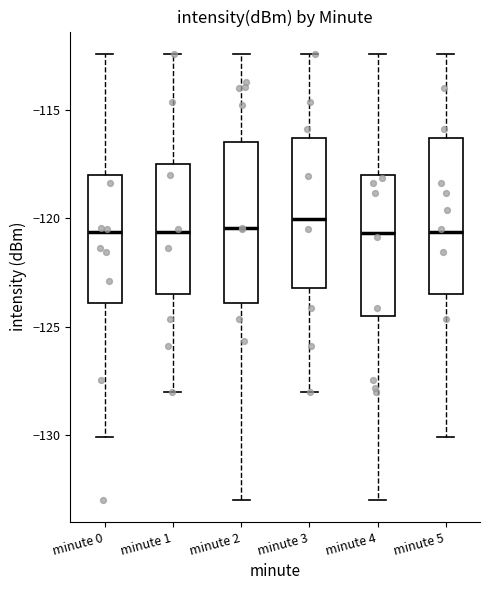

Reading left to right, read every box against the y-axis: the position of its median line, the range the box covers, and the ends of its whiskers. The values are not printed on the chart, so give them approximately, as read against the axis.

minute 0: median -120.5, box -124.0 to -118.0, whiskers -130.0 to -112.5
minute 1: median -120.5, box -123.5 to -117.5, whiskers -128.0 to -112.5
minute 2: median -120.5, box -124.0 to -116.5, whiskers -133.0 to -112.5
minute 3: median -120.0, box -123.0 to -116.5, whiskers -128.0 to -112.5
minute 4: median -120.5, box -124.5 to -118.0, whiskers -133.0 to -112.5
minute 5: median -120.5, box -123.5 to -116.5, whiskers -130.0 to -112.5